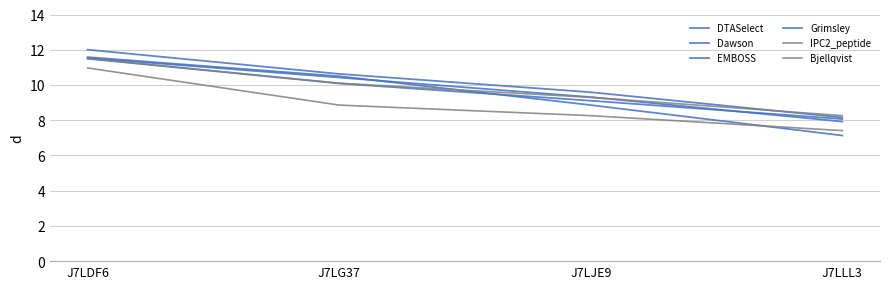

Reading left to right, extract all data points from this chart.

DTASelect: J7LDF6=11.5	J7LG37=10.1	J7LJE9=9.1	J7LLL3=8.1
Dawson: J7LDF6=11.5	J7LG37=10.4	J7LJE9=9.3	J7LLL3=7.9
EMBOSS: J7LDF6=12.0	J7LG37=10.6	J7LJE9=9.6	J7LLL3=8.2
Grimsley: J7LDF6=11.6	J7LG37=10.5	J7LJE9=8.9	J7LLL3=7.1
IPC2_peptide: J7LDF6=11.0	J7LG37=8.9	J7LJE9=8.3	J7LLL3=7.4
Bjellqvist: J7LDF6=11.5	J7LG37=10.1	J7LJE9=9.3	J7LLL3=8.3